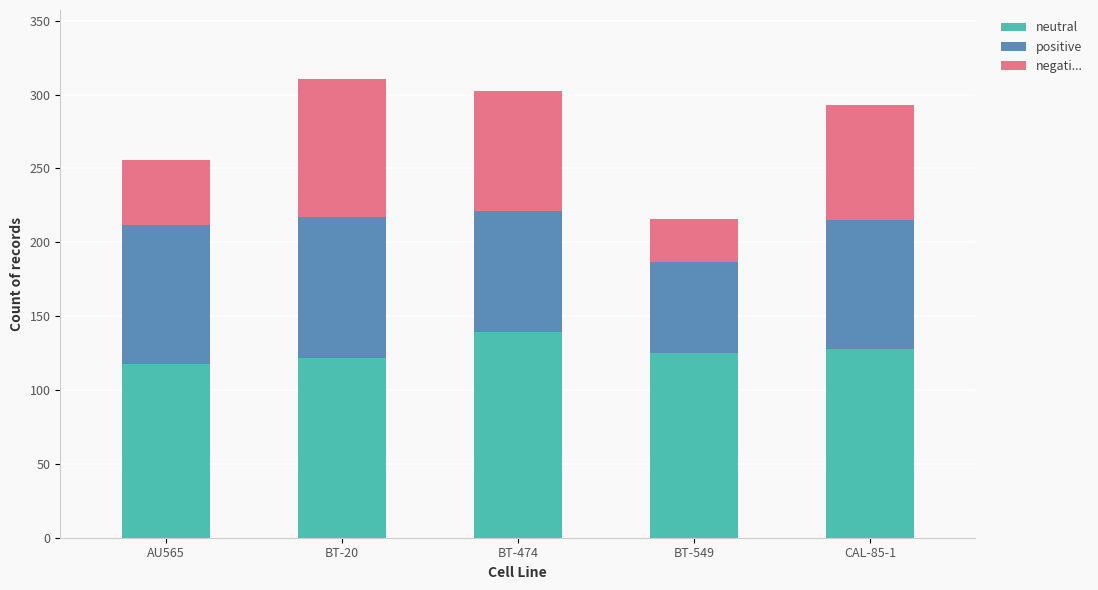

Which category has the highest value in the neutral series?

BT-474